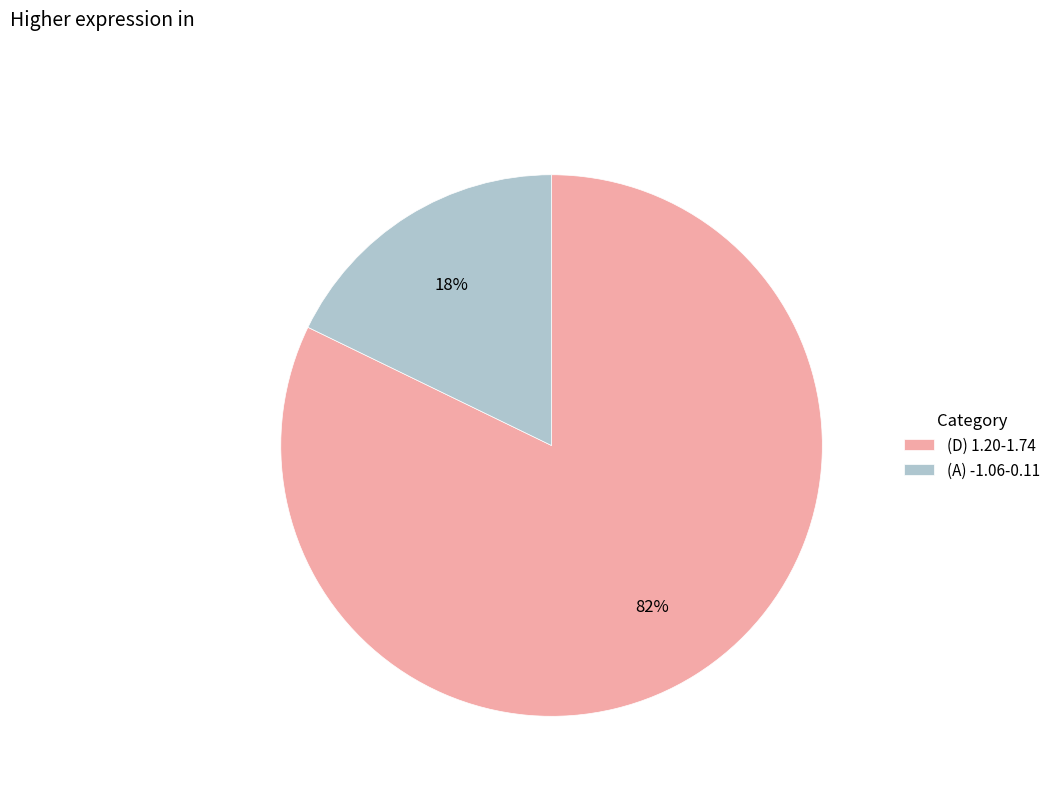

Which category accounts for the majority?

(D) 1.20-1.74